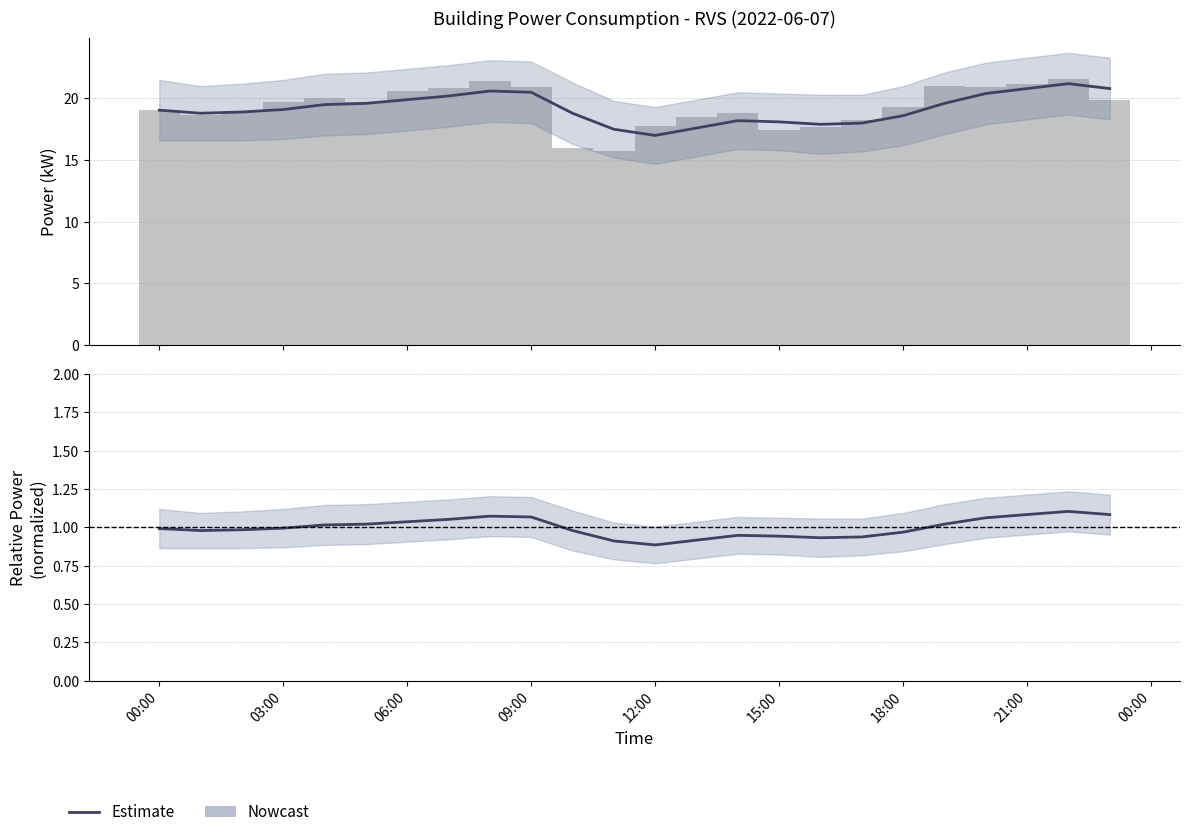

What is the total value across all series at 21:00?

21.9